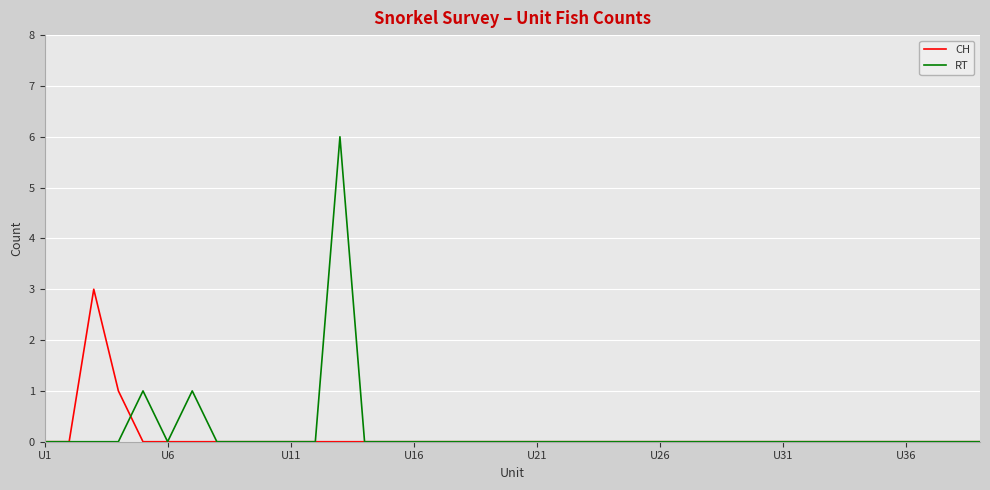

What are all the series names shown in the legend?

CH, RT